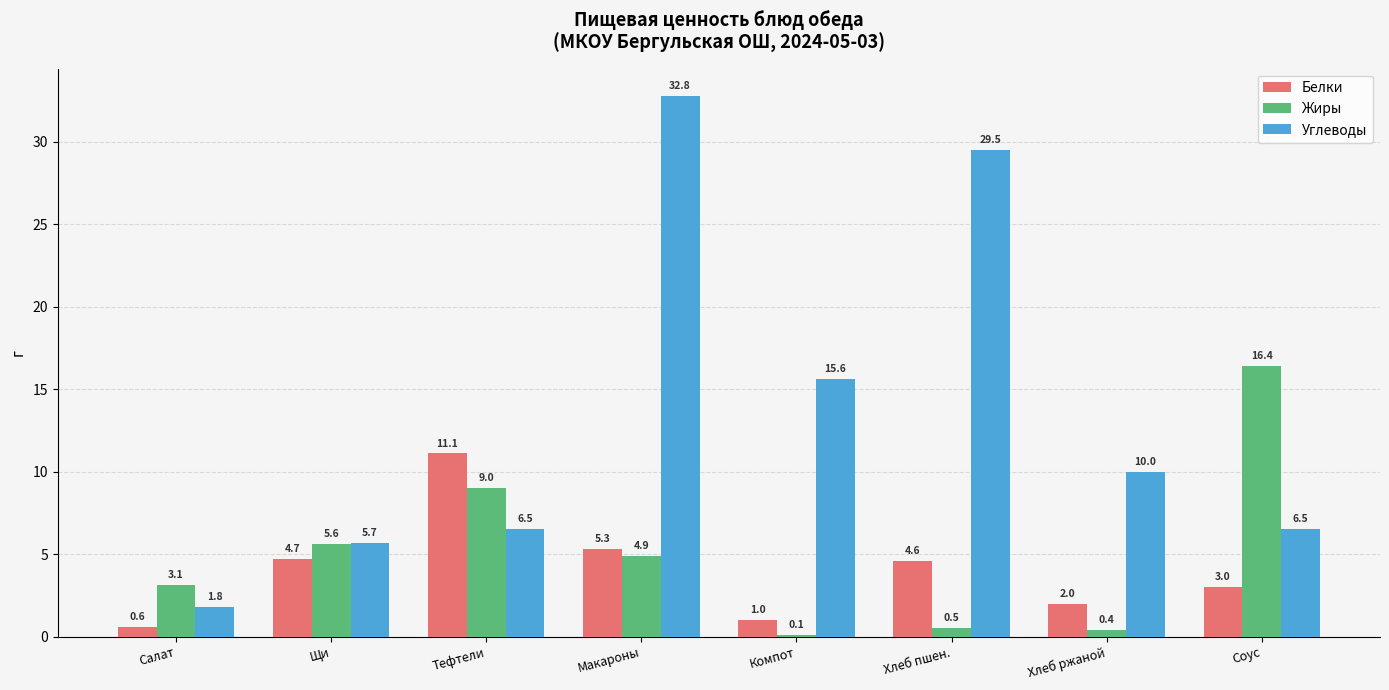

What is the difference between the Белки values at Хлеб ржаной and Соус?

1.0